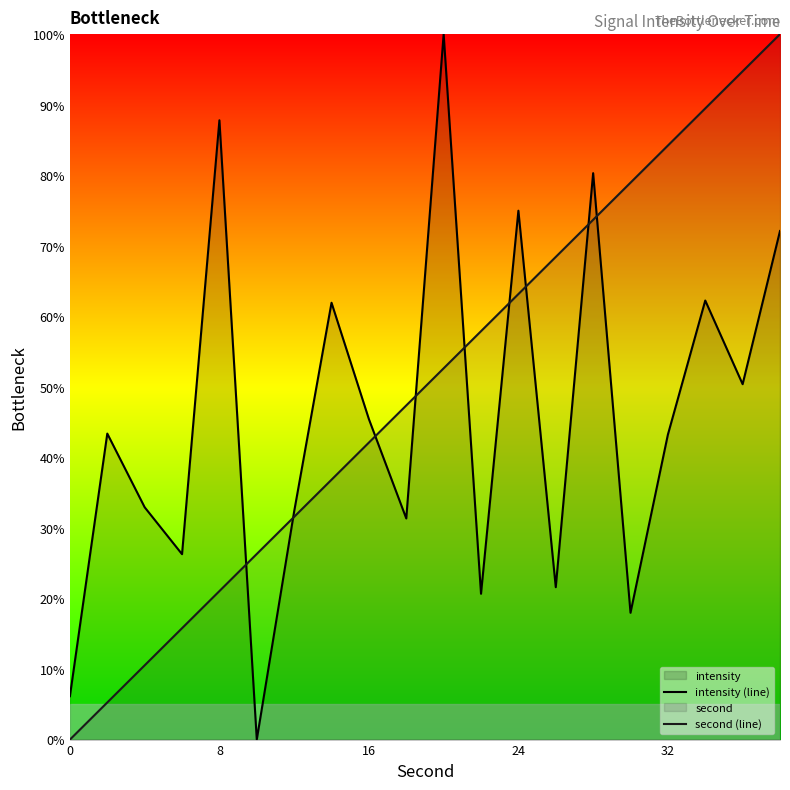

Which series has the largest total across all categories?

second (line)